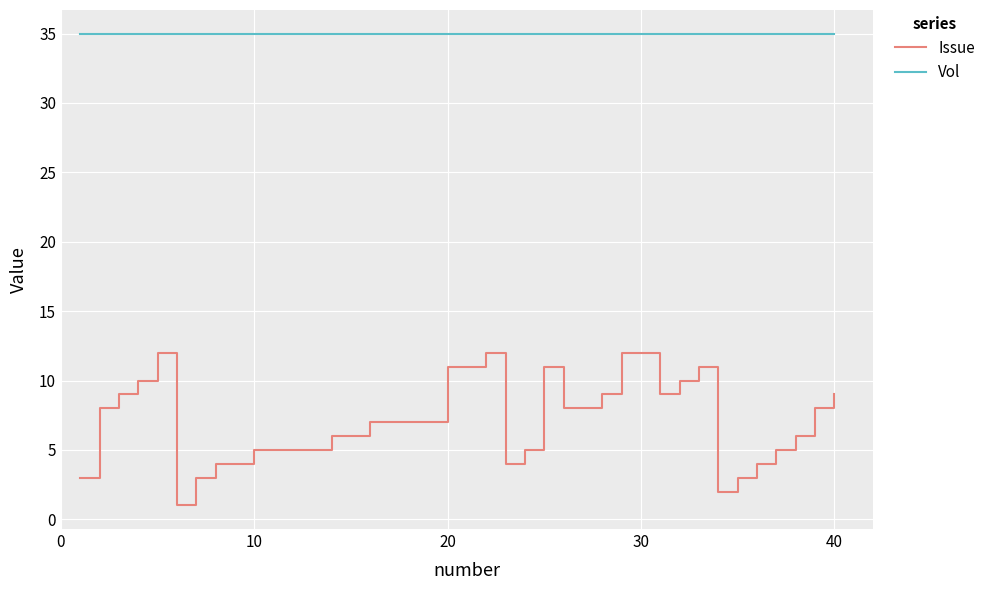

What is the difference between the maximum and minimum values in the Issue series?

11